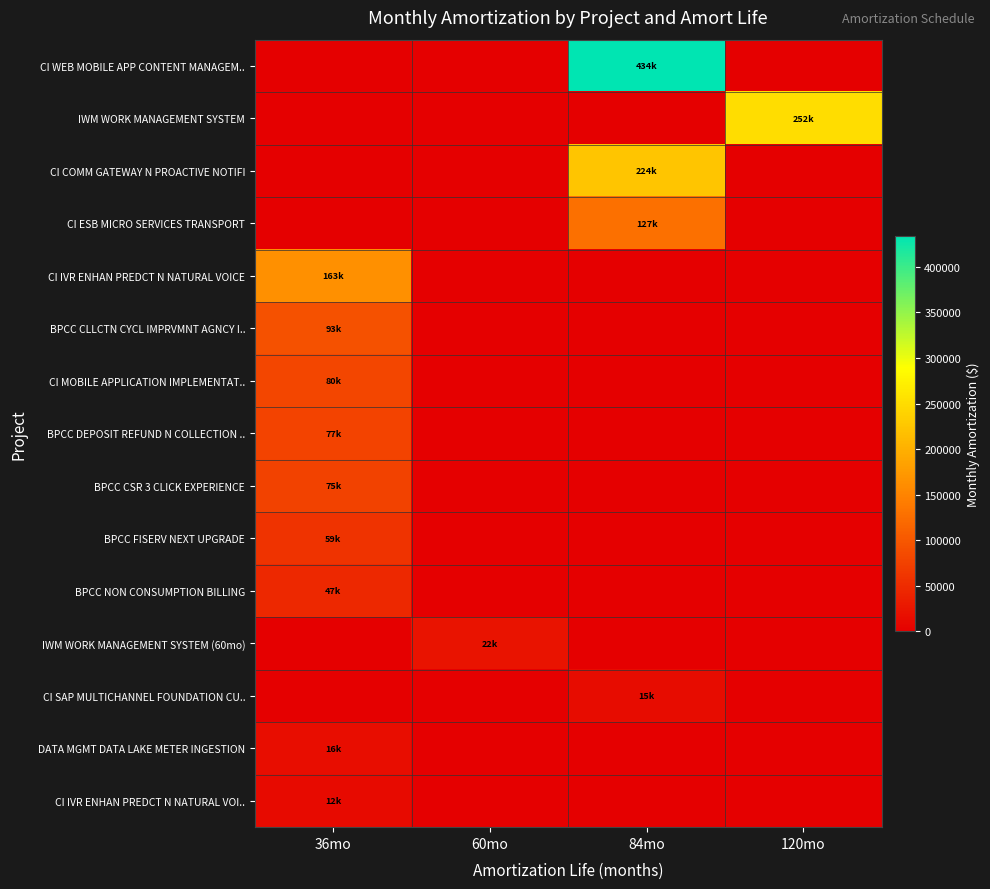

Count the number of data series in this chart.

15